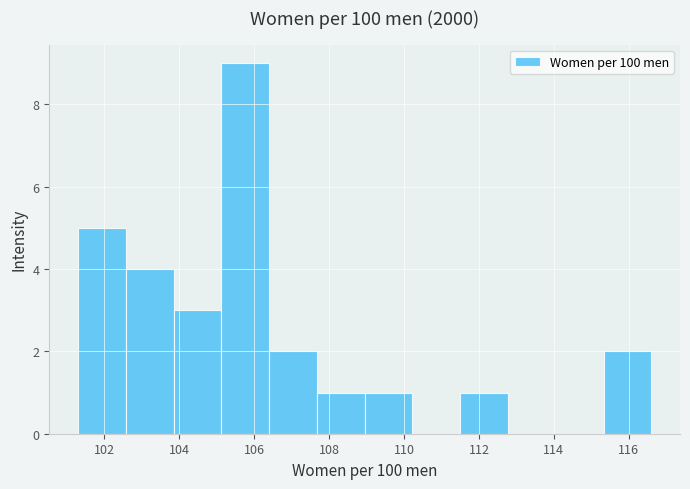

How tall is the bar that spans 109.0 to 110.2 on the x-axis? Neither the bar edges nor the heights are printed on the chart, so give them approximately, as read against the axes.

1